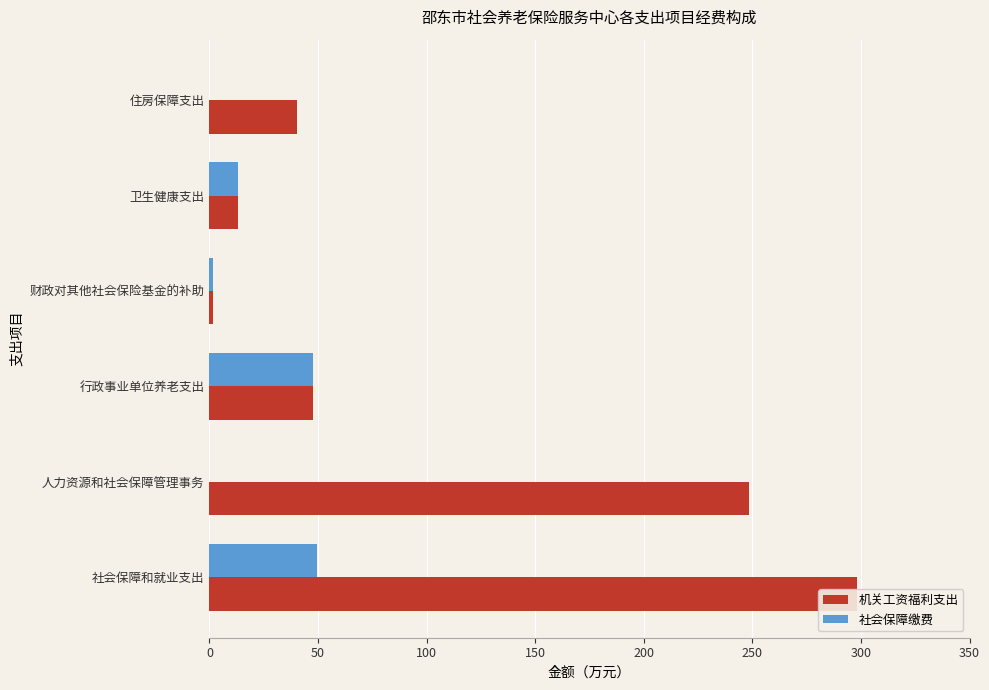

What is the minimum value for 机关工资福利支出?

1.8